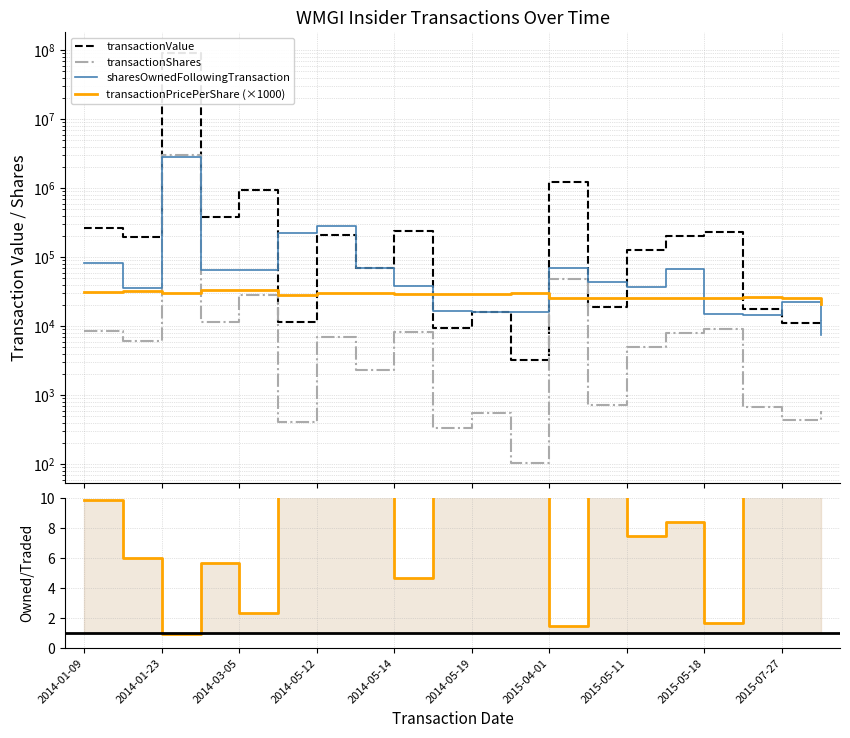

Which category has the lowest value in the sharesOwnedFollowingTransaction series?

19